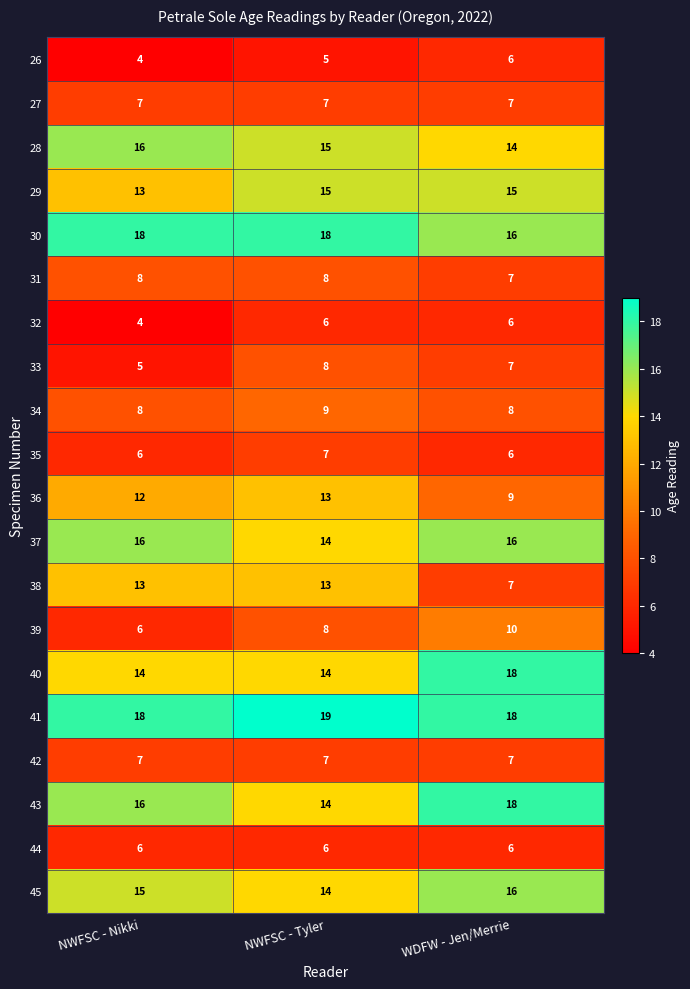

The 32 series shows 4 at NWFSC - Nikki. True or false?

True